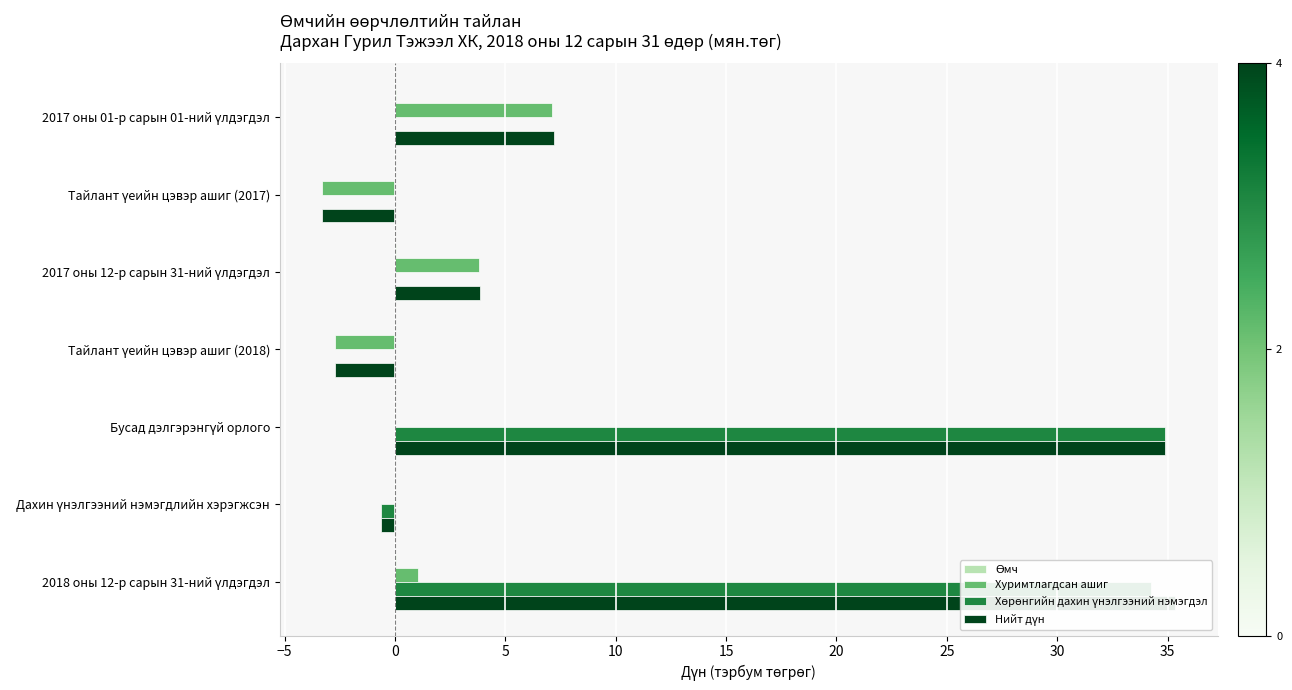

What are all the series names shown in the legend?

Өмч, Хуримтлагдсан ашиг, Хөрөнгийн дахин үнэлгээний нэмэгдэл, Нийт дүн